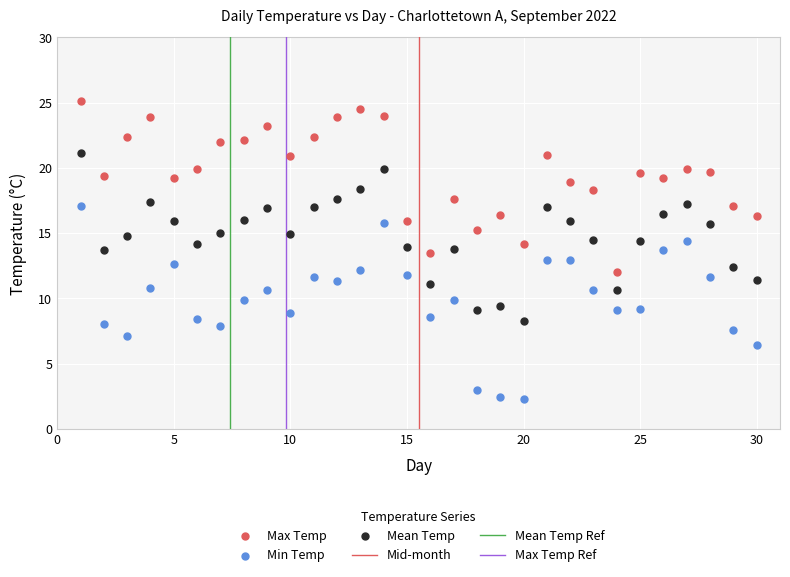

Which series has the largest Y range (max minus min)?

Min Temp